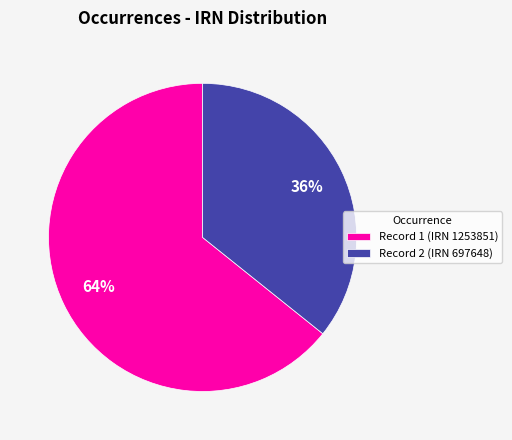

To the nearest percent, what is the average slice percentage?

50%